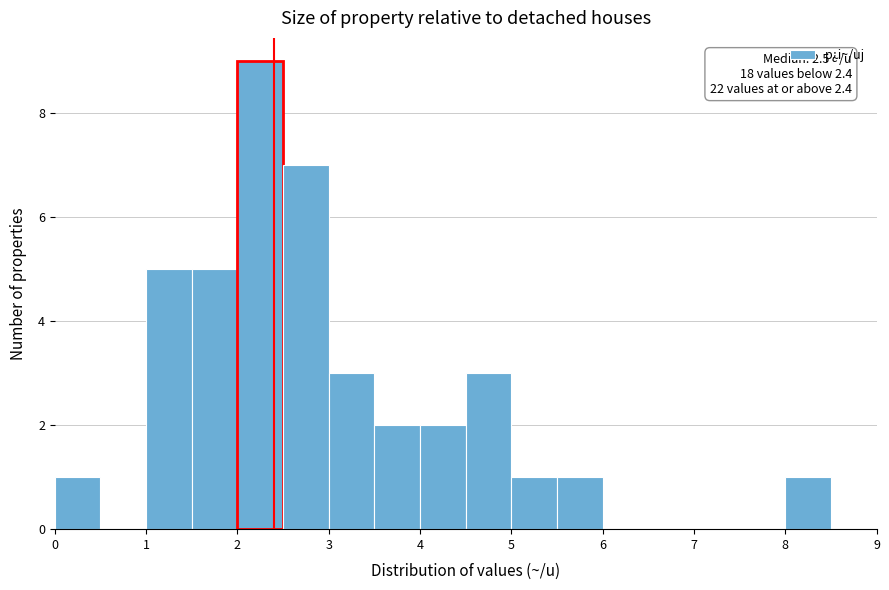

Over which range of the x-axis is the bar tallest?

2.0 to 2.5